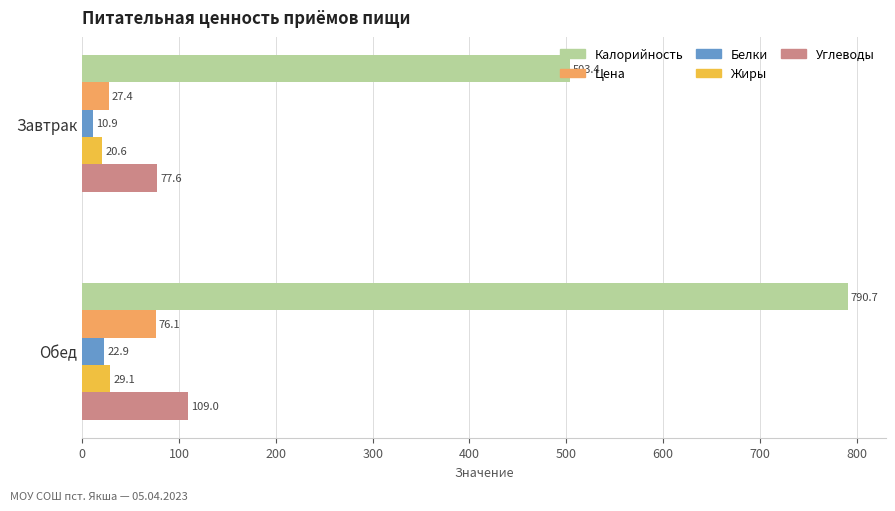

Which series has the widest spread of values?

Калорийность